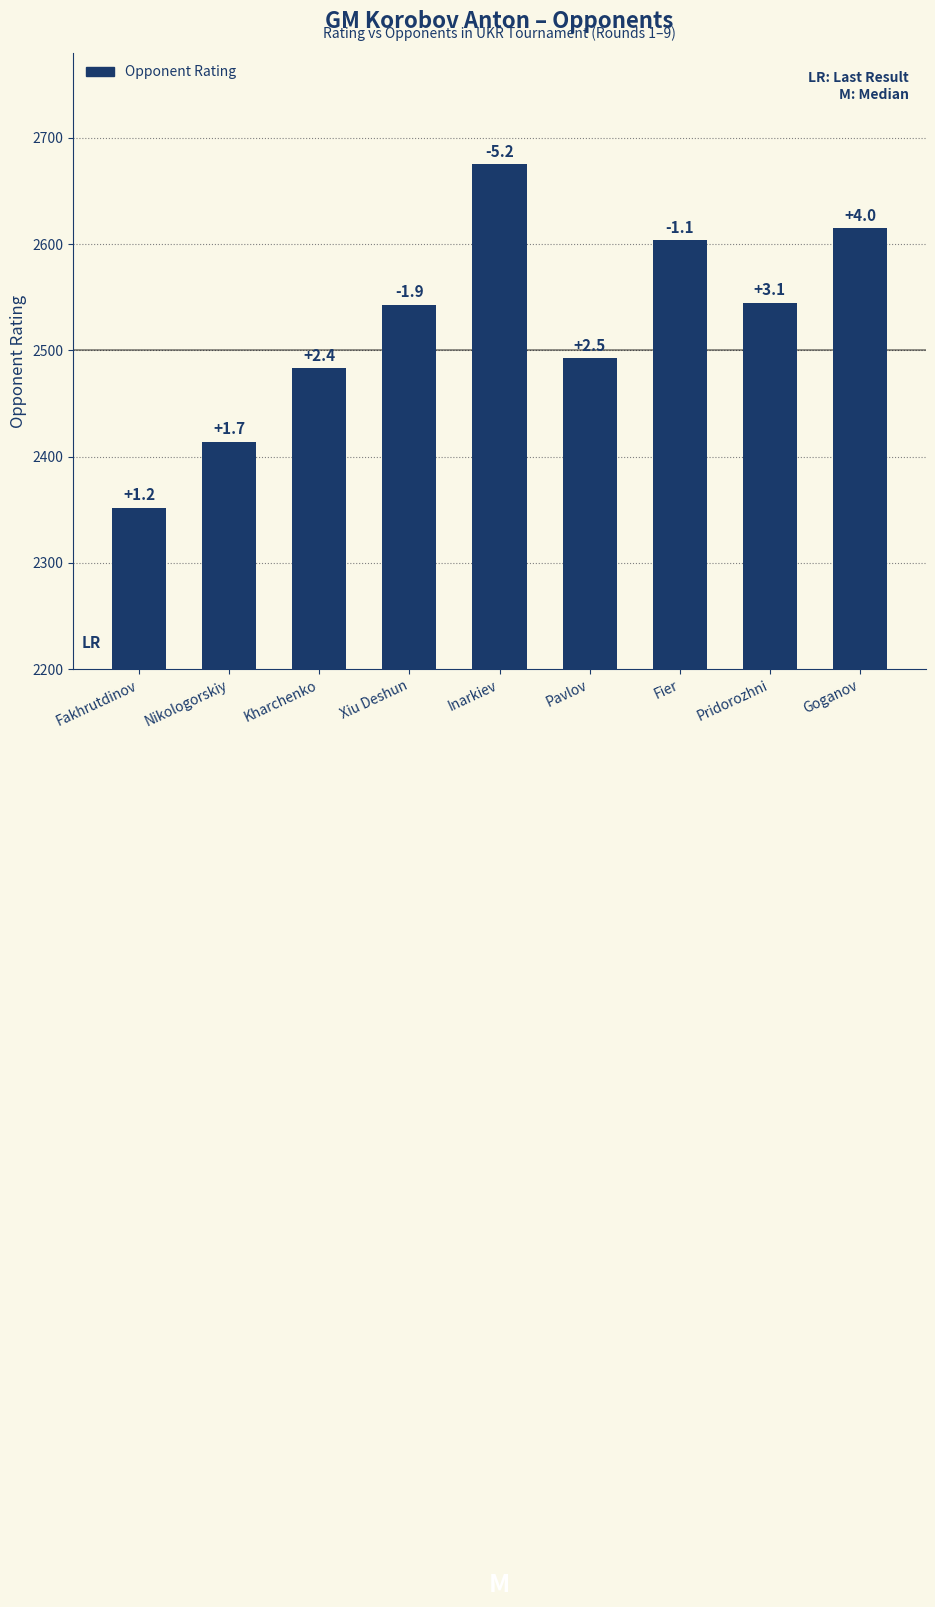

Does the chart contain any negative values?

No